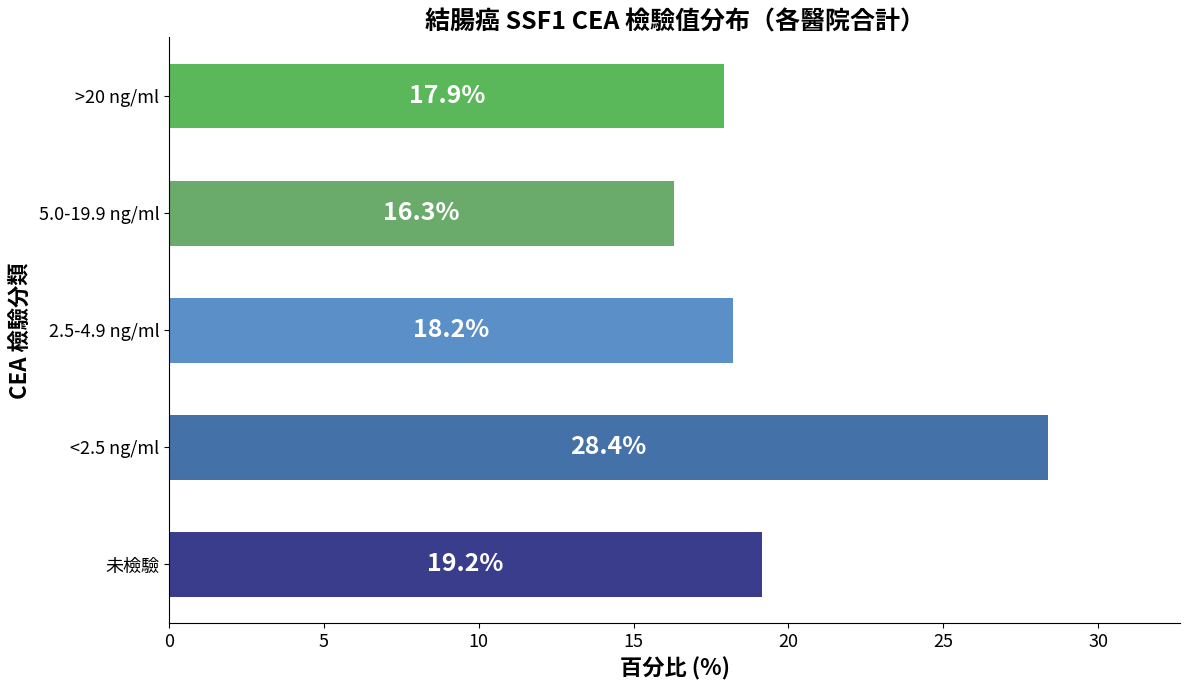

Rank the categories by value from lowest to highest.

5.0-19.9 ng/ml, >20 ng/ml, 2.5-4.9 ng/ml, 未檢驗, <2.5 ng/ml